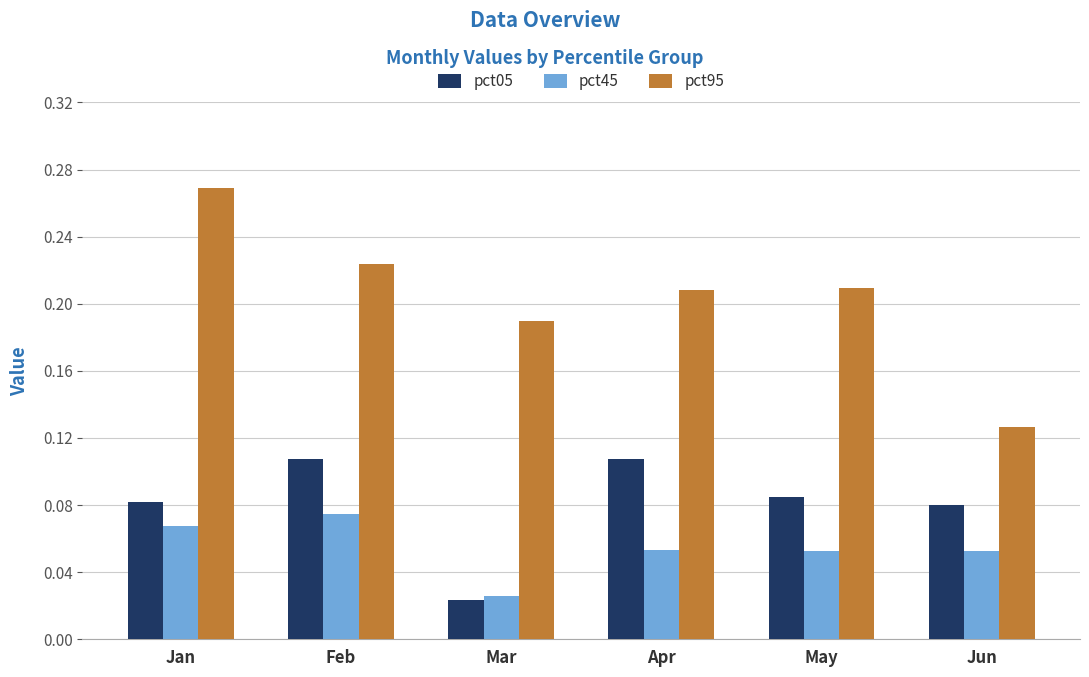

Rank the series by their average value, from lowest to highest.

pct45, pct05, pct95